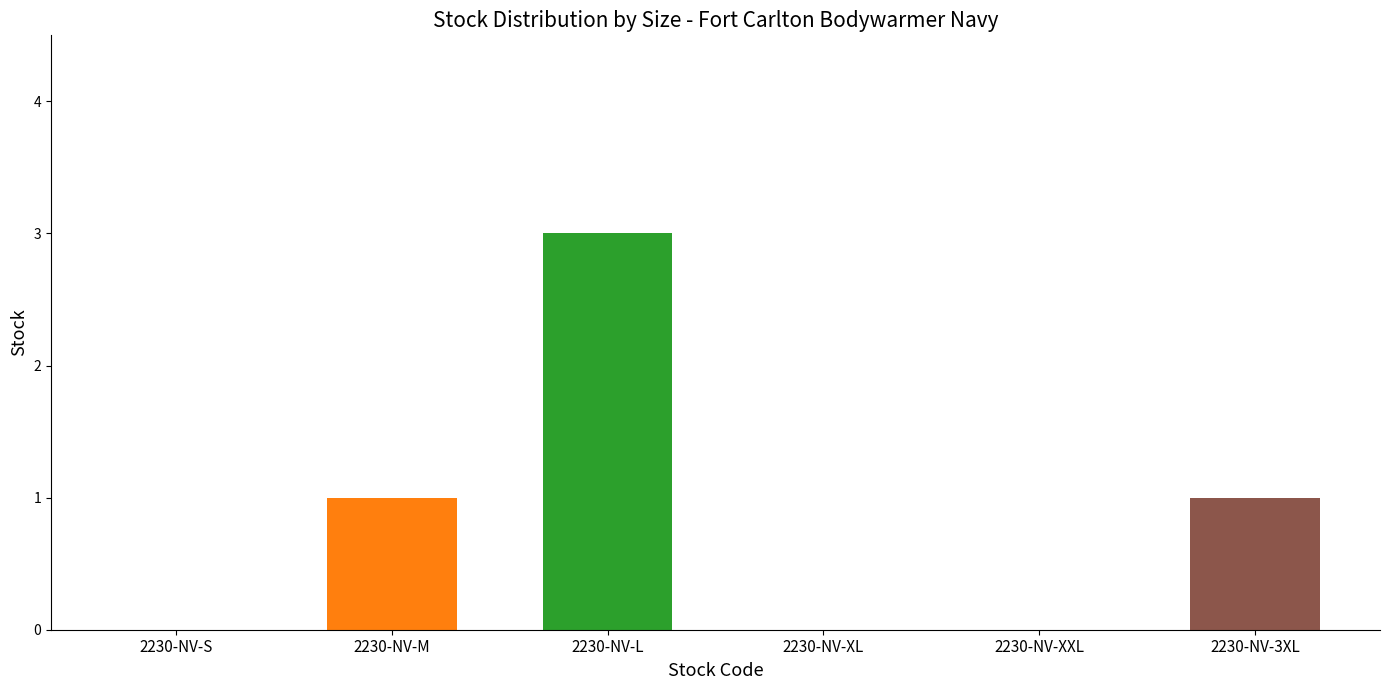

True or false: the data shows 2 at 2230-NV-XXL.

False